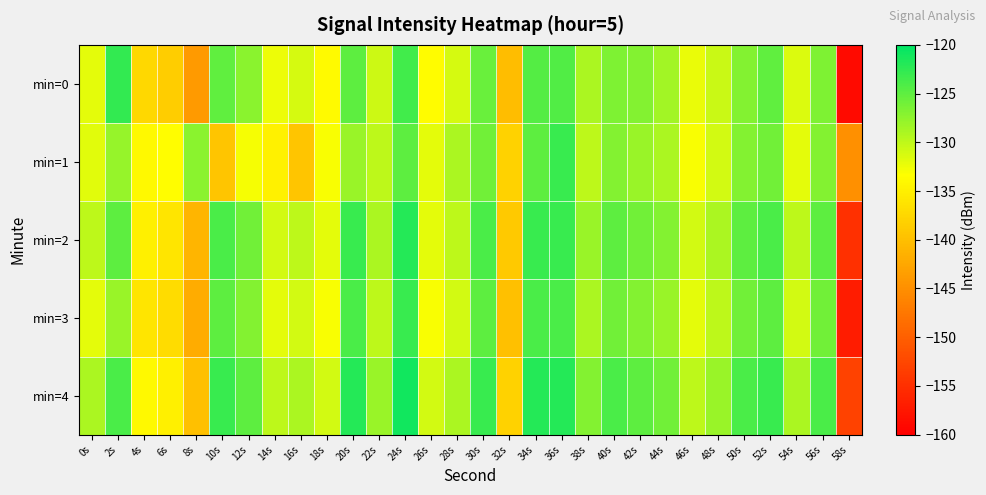

Reading left to right, extract all data points from this chart.

min=0: 0s=-132.0	2s=-122.7	4s=-137.4	6s=-138.5	8s=-143.8	10s=-125.1	12s=-127.3	14s=-132.5	16s=-131.2	18s=-133.9	20s=-124.9	22s=-130.7	24s=-123.5	26s=-133.6	28s=-131.1	30s=-125.5	32s=-140.3	34s=-124.4	36s=-124.3	38s=-129.0	40s=-126.6	42s=-127.0	44s=-128.4	46s=-132.2	48s=-130.5	50s=-127.0	52s=-125.1	54s=-131.5	56s=-126.7	58s=-158.8
min=1: 0s=-131.8	2s=-127.9	4s=-134.0	6s=-133.6	8s=-127.2	10s=-139.3	12s=-132.8	14s=-134.8	16s=-139.3	18s=-133.1	20s=-128.0	22s=-130.0	24s=-125.0	26s=-132.0	28s=-129.0	30s=-126.0	32s=-138.0	34s=-125.0	36s=-123.0	38s=-130.0	40s=-127.0	42s=-128.0	44s=-129.0	46s=-133.0	48s=-131.0	50s=-127.0	52s=-126.0	54s=-132.0	56s=-127.0	58s=-145.0
min=2: 0s=-130.0	2s=-125.0	4s=-135.0	6s=-136.0	8s=-141.0	10s=-124.0	12s=-126.0	14s=-131.0	16s=-130.0	18s=-132.0	20s=-123.0	22s=-129.0	24s=-122.0	26s=-132.0	28s=-130.0	30s=-124.0	32s=-139.0	34s=-123.0	36s=-123.0	38s=-128.0	40s=-125.0	42s=-126.0	44s=-127.0	46s=-131.0	48s=-129.0	50s=-125.0	52s=-124.0	54s=-130.0	56s=-125.0	58s=-155.0
min=3: 0s=-132.0	2s=-128.0	4s=-136.0	6s=-137.0	8s=-142.0	10s=-125.0	12s=-127.0	14s=-132.0	16s=-131.0	18s=-133.0	20s=-124.0	22s=-130.0	24s=-123.0	26s=-133.0	28s=-131.0	30s=-125.0	32s=-140.0	34s=-124.0	36s=-124.0	38s=-129.0	40s=-126.0	42s=-127.0	44s=-128.0	46s=-132.0	48s=-130.0	50s=-126.0	52s=-125.0	54s=-131.0	56s=-126.0	58s=-157.0
min=4: 0s=-129.0	2s=-124.0	4s=-134.0	6s=-135.0	8s=-140.0	10s=-123.0	12s=-125.0	14s=-130.0	16s=-129.0	18s=-131.0	20s=-122.0	22s=-128.0	24s=-121.0	26s=-131.0	28s=-129.0	30s=-123.0	32s=-138.0	34s=-122.0	36s=-122.0	38s=-127.0	40s=-124.0	42s=-125.0	44s=-126.0	46s=-130.0	48s=-128.0	50s=-124.0	52s=-123.0	54s=-129.0	56s=-124.0	58s=-153.0